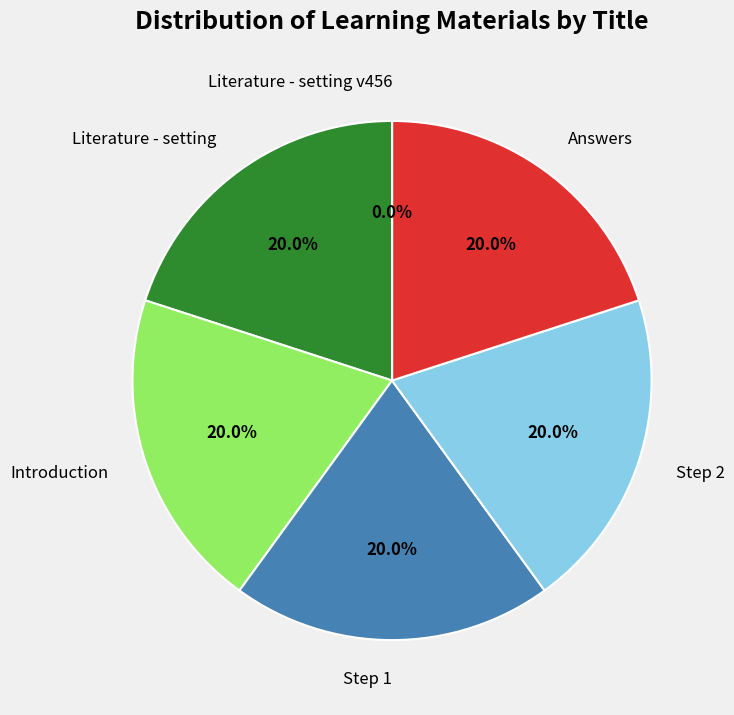

The Introduction slice represents 20% of the pie. True or false?

True